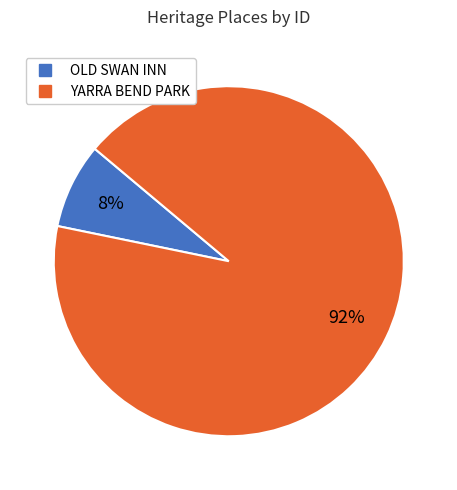

Do YARRA BEND PARK and OLD SWAN INN together represent more than half of the pie?

Yes